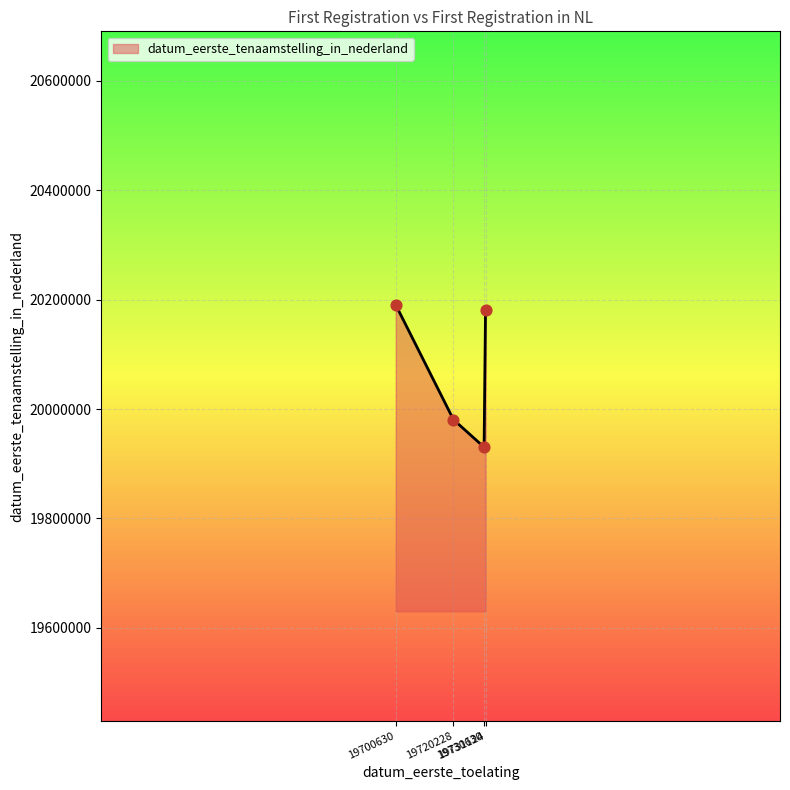

What is the average value?

20070593